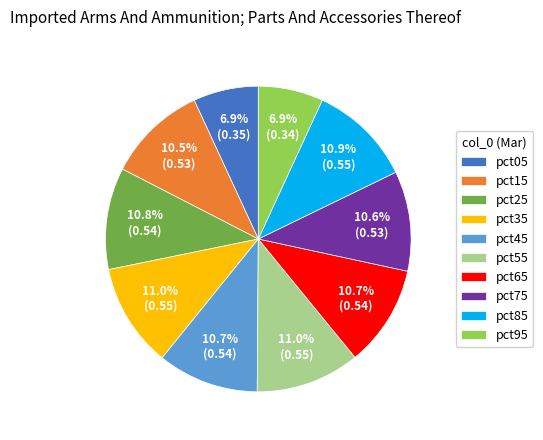

What percentage do pct65 and pct95 together represent?

17.6%